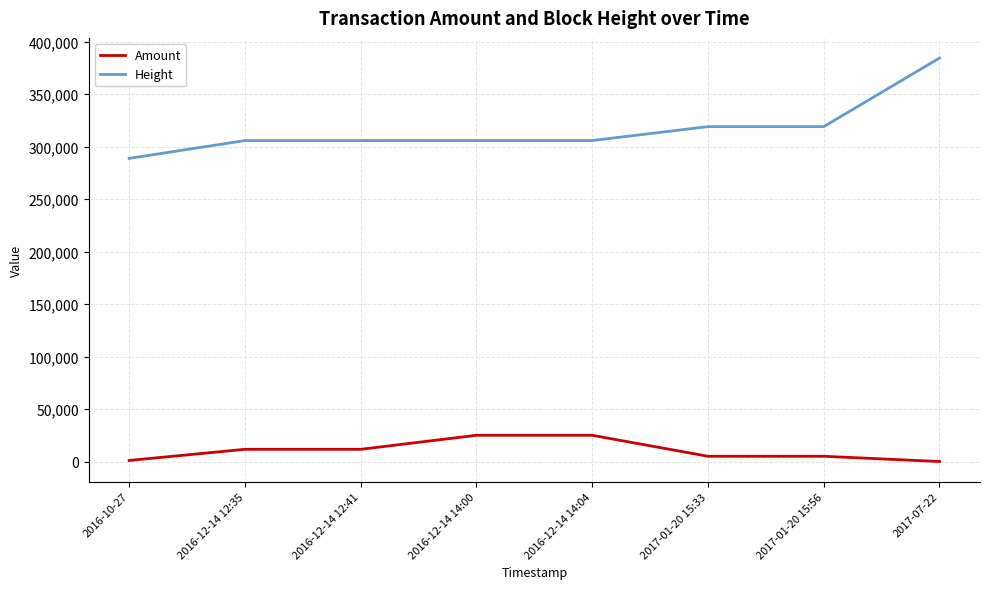

List the series in order of their peak value, lowest first.

Amount, Height